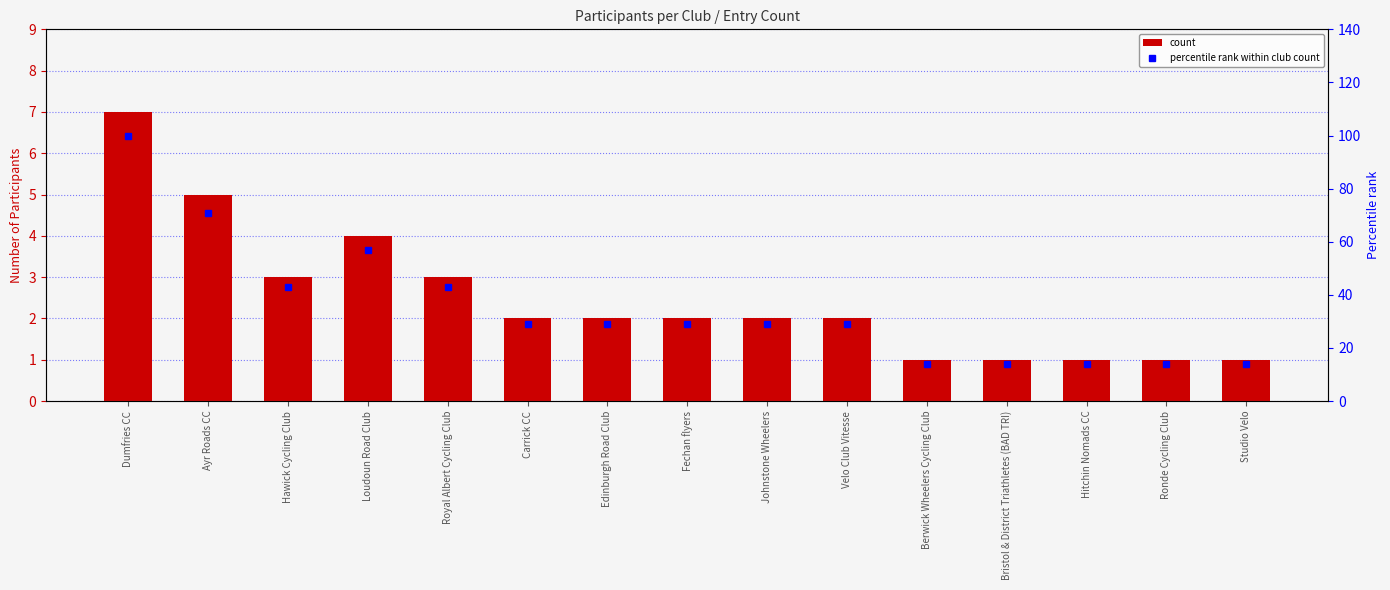

Reading right to left, extract all data points from this chart.

count: 1	1	1	1	1	2	2	2	2	2	3	4	3	5	7
percentile rank within club count: 14	14	14	14	14	29	29	29	29	29	43	57	43	71	100